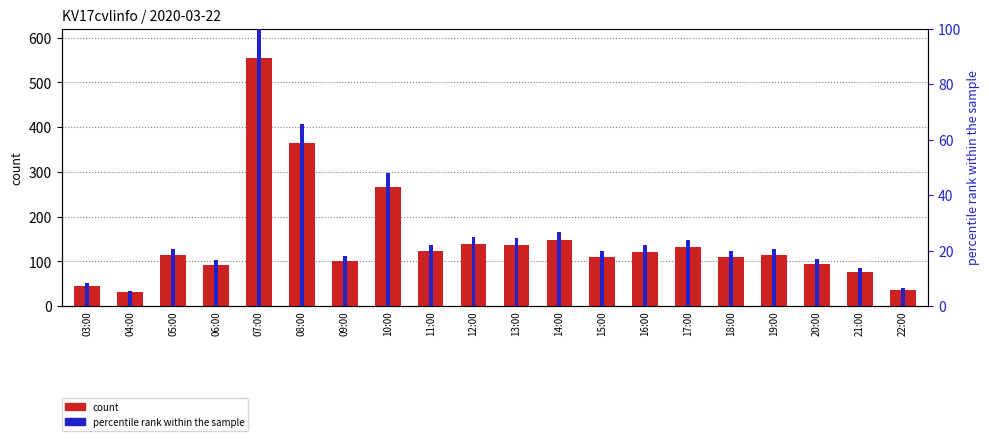

What is the spread (max minus min) of values at 16:00?

100.0